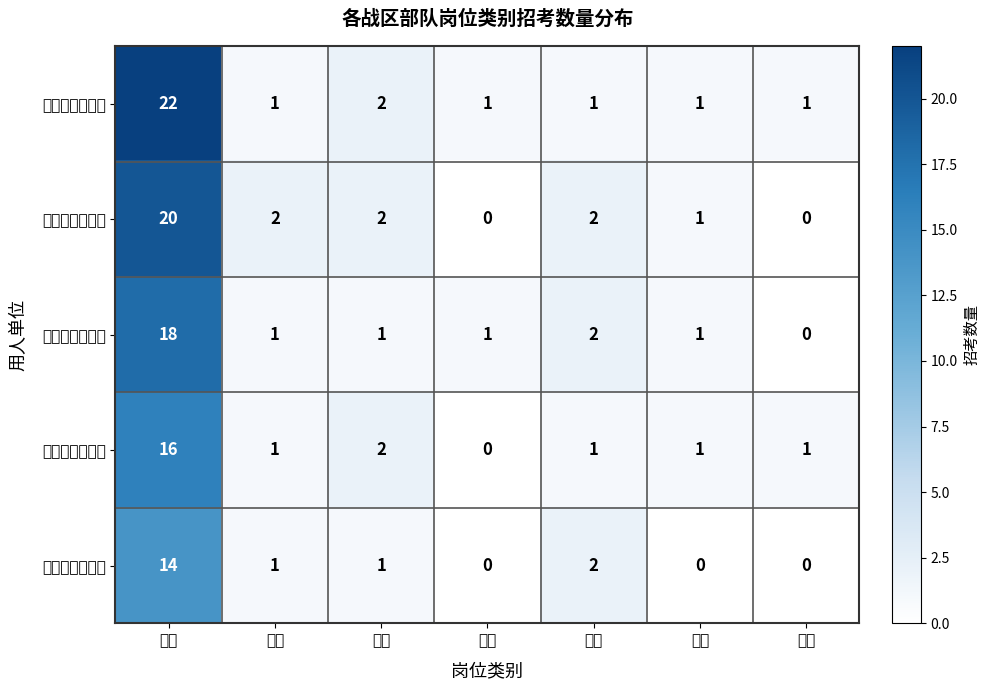

Reading left to right, transcribe all the data shown in this chart.

东部战区某部队: 工程=22	翻译=1	编辑=2	出版=1	医疗=1	会计=1	档案=1
南部战区某部队: 工程=20	翻译=2	编辑=2	出版=0	医疗=2	会计=1	档案=0
西部战区某部队: 工程=18	翻译=1	编辑=1	出版=1	医疗=2	会计=1	档案=0
北部战区某部队: 工程=16	翻译=1	编辑=2	出版=0	医疗=1	会计=1	档案=1
中部战区某部队: 工程=14	翻译=1	编辑=1	出版=0	医疗=2	会计=0	档案=0